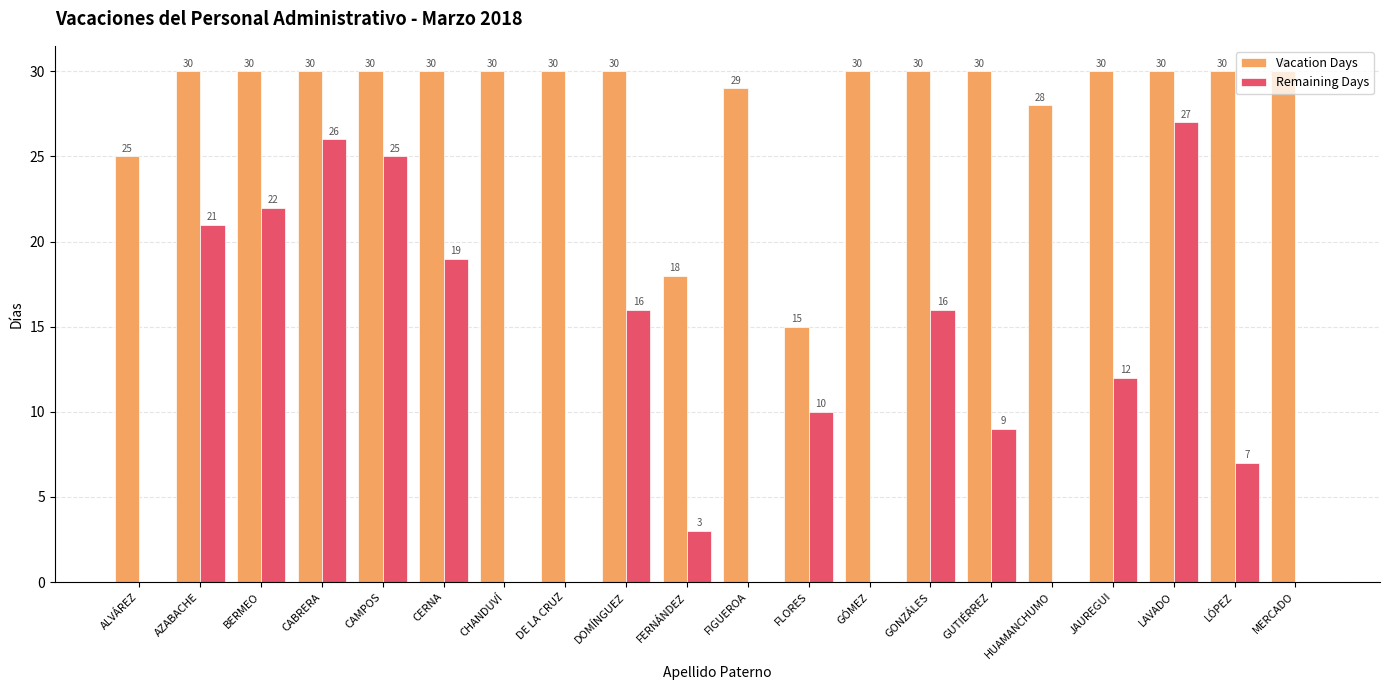

What is the sum of the Remaining Days values at FERNÁNDEZ and GUTIÉRREZ?

12